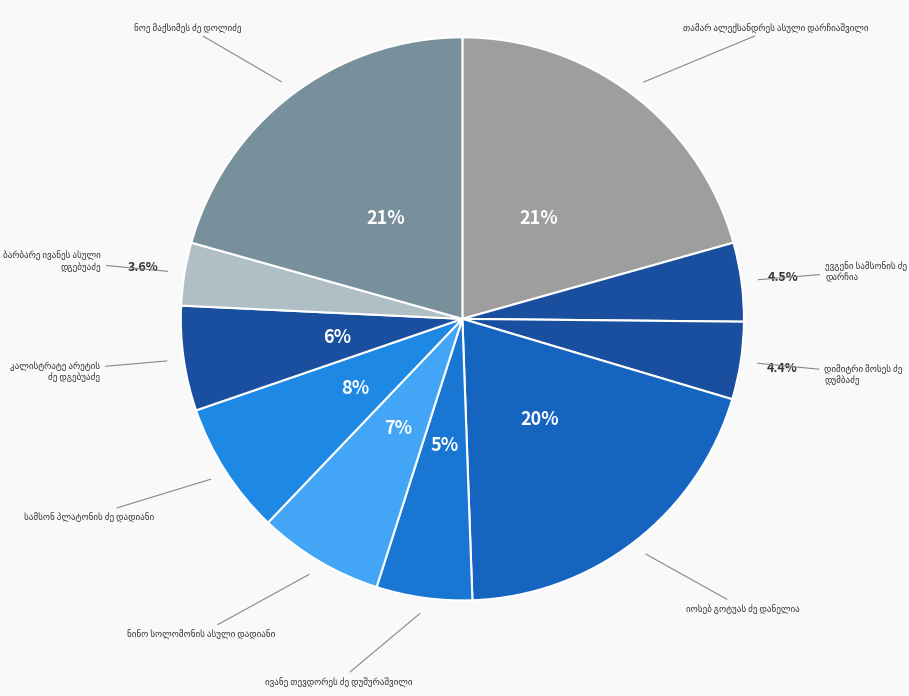

Do თამარ ალექსანდრეს ასული დარჩიაშვილი and სამსონ პლატონის ძე დადიანი together represent more than half of the pie?

No